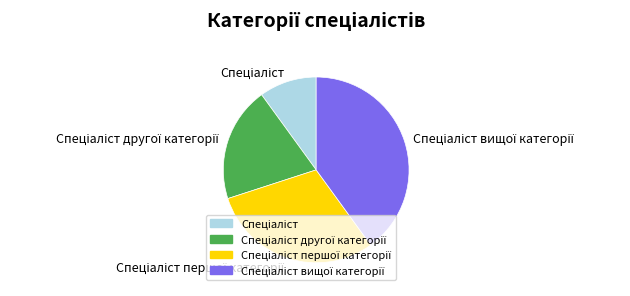

Is there a majority slice in this chart?

No